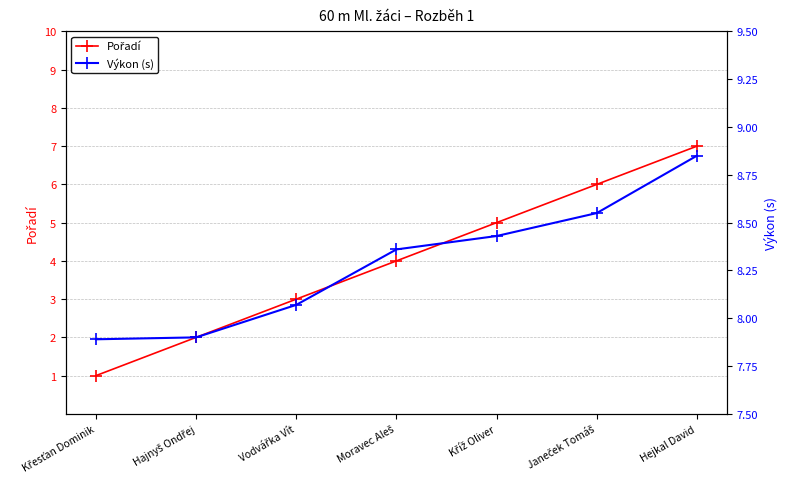

True or false: Výkon (s) and Pořadí intersect in this chart.

False